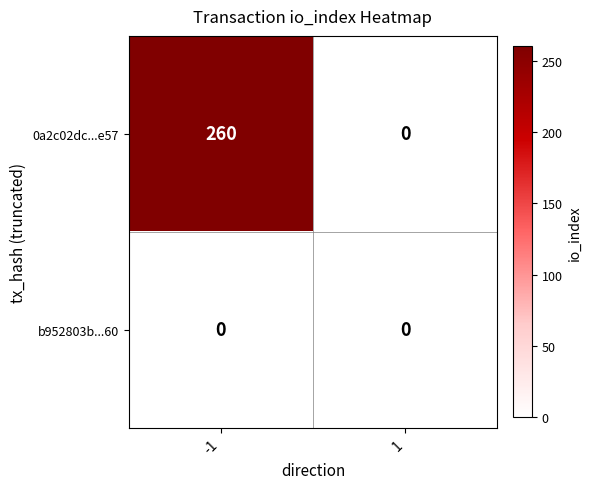

At how many categories does at least one series exceed 103?

1